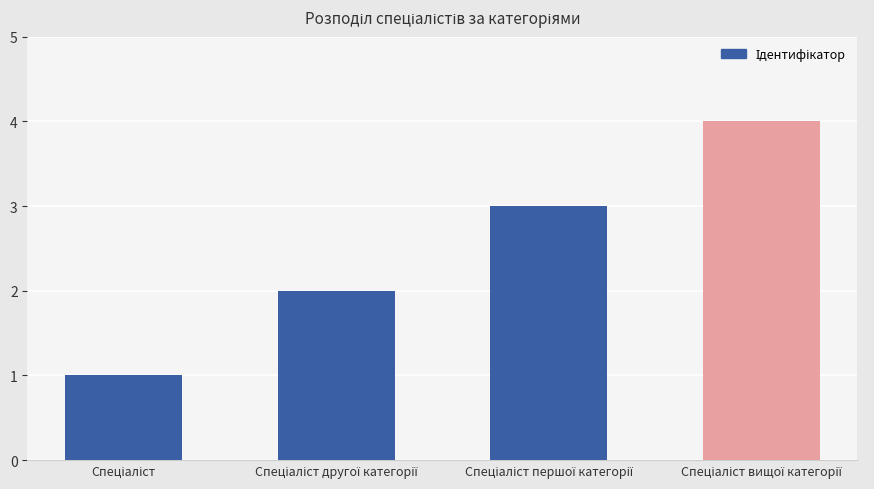

What is the maximum value shown in the chart?

4